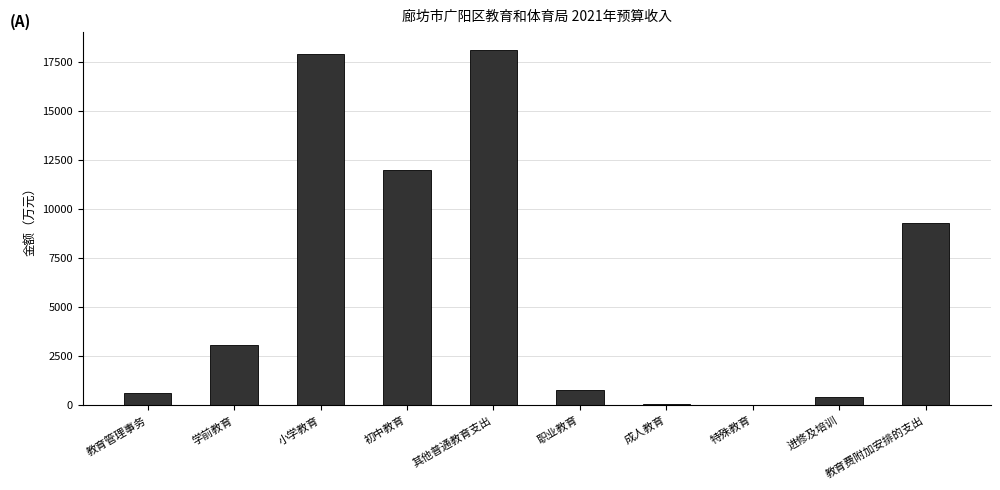

What is the average value?

6223.2